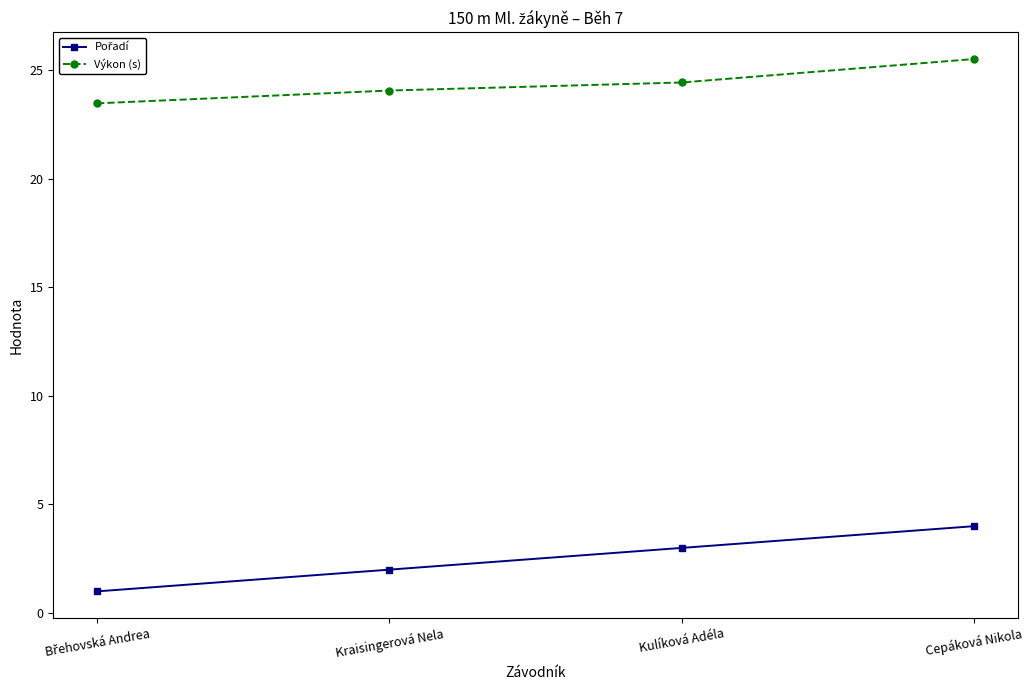

At how many categories does at least one series exceed 18?

4